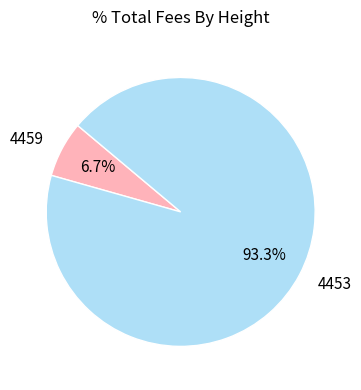

How many slices are in this pie chart?

2